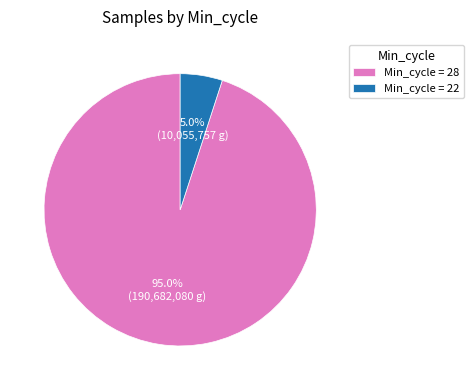

Is the sum of Min_cycle = 22 and Min_cycle = 28 greater than half?

Yes